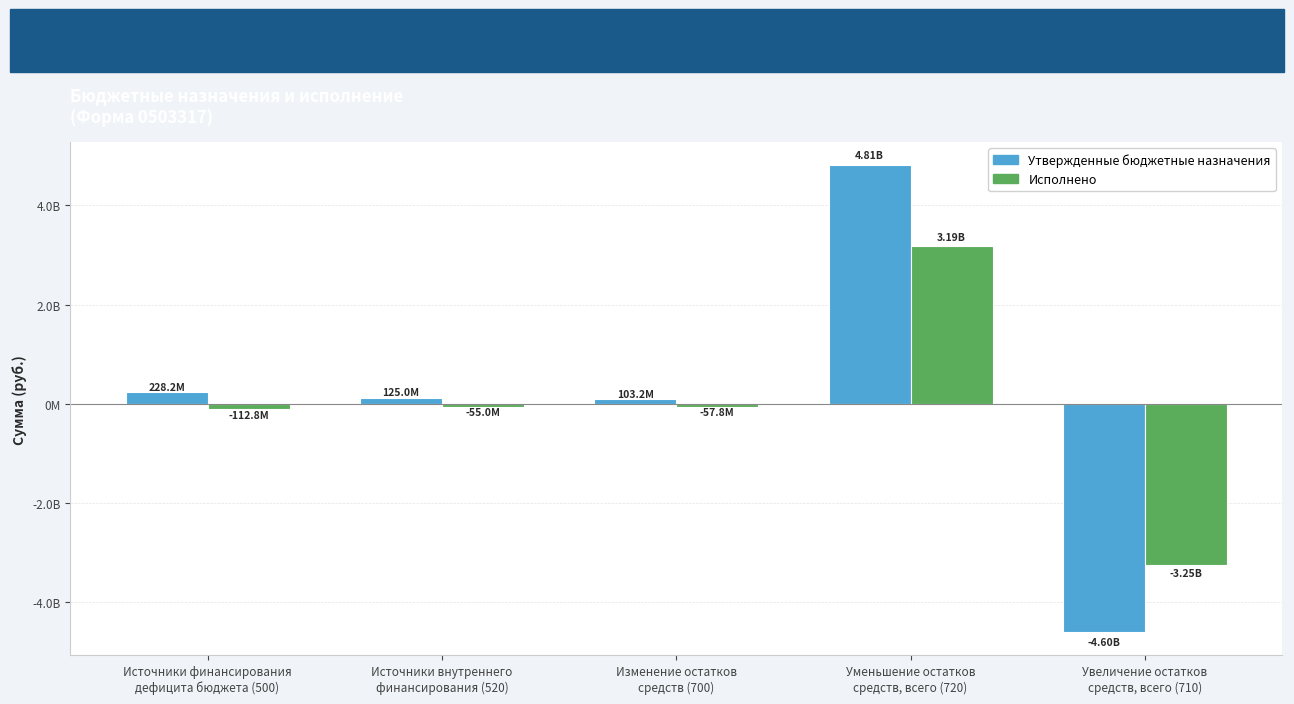

The Исполнено series shows 4764564934.3 at Уменьшение остатков
средств, всего (720). True or false?

False